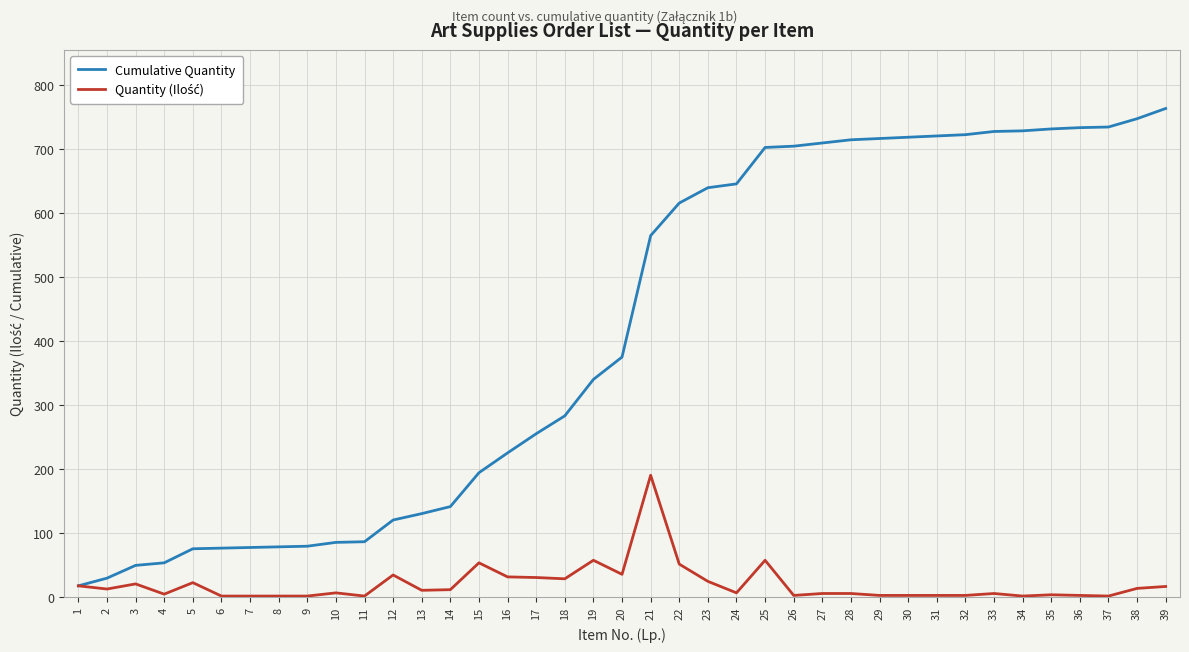

Between 20 and 36, which series saw the biggest shift?

Cumulative Quantity